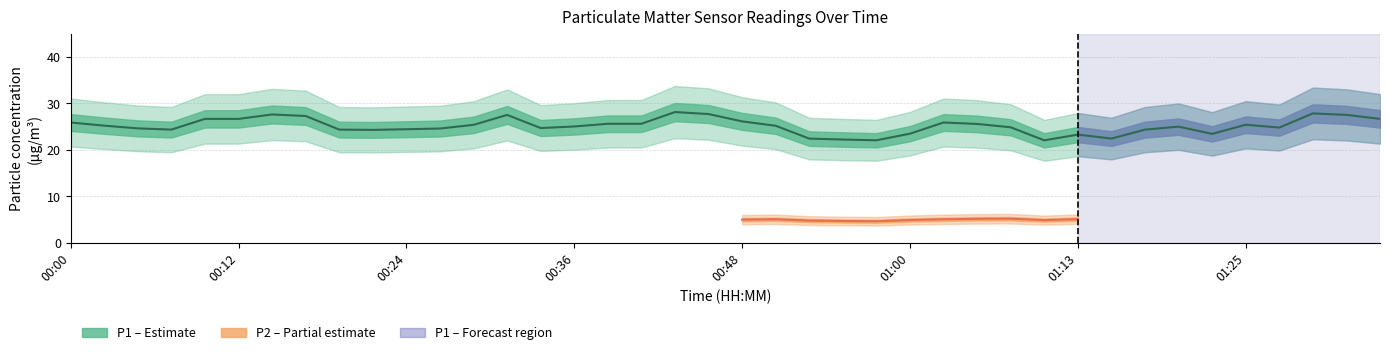

How many interior local valleys does the P1 series have?

12